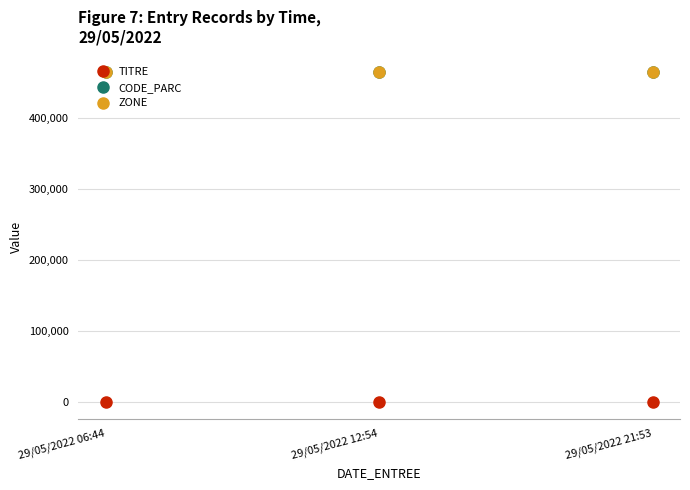

Is it true that TITRE equals 1 at 29/05/2022 12:54?

False